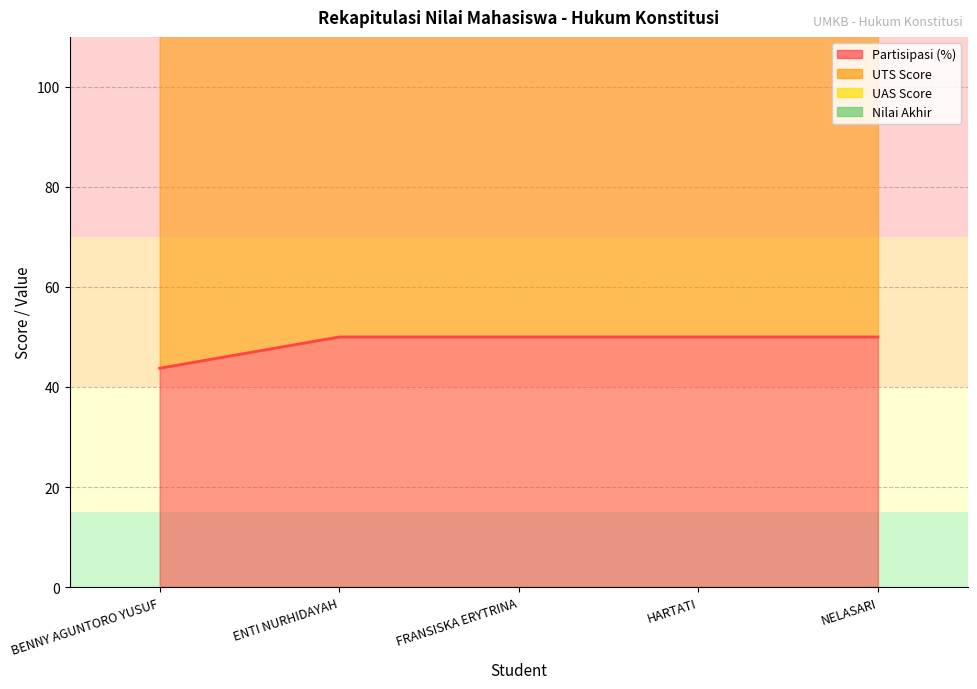

Reading left to right, list all the values displayed in this chart.

Partisipasi (%): 43.8	50.0	50.0	50.0	50.0
Nilai Akhir: 113.8	120.0	120.0	120.0	120.0